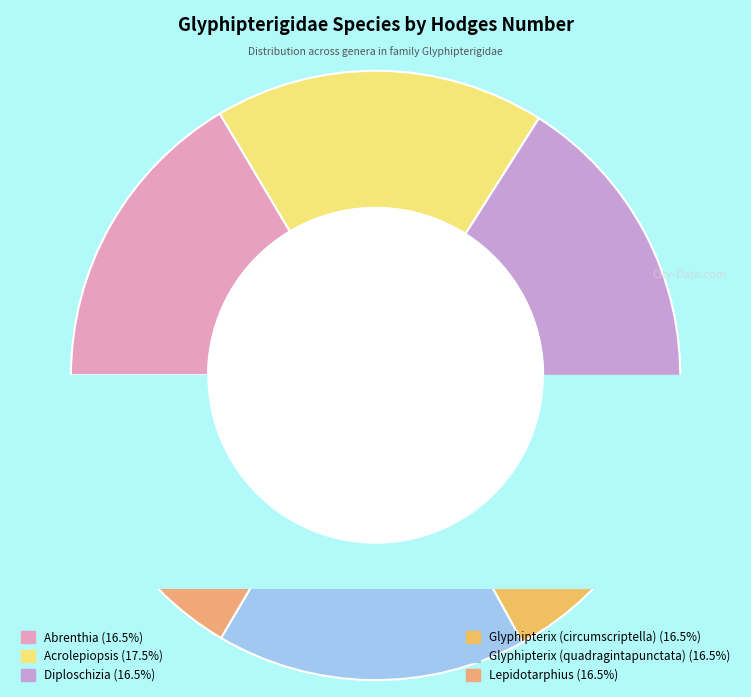

How much of the chart is everything except Acrolepiopsis?

82.5%